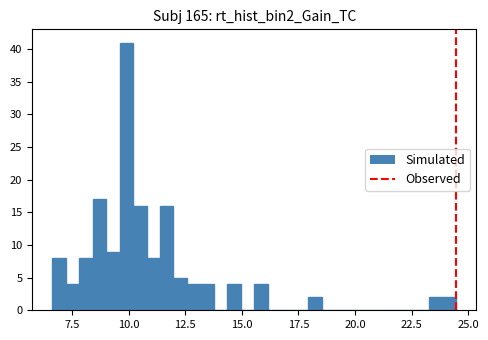

Around what value on the x-axis is the tallest bar? Give the approximate position of its centre, as read against the axis.

10.0